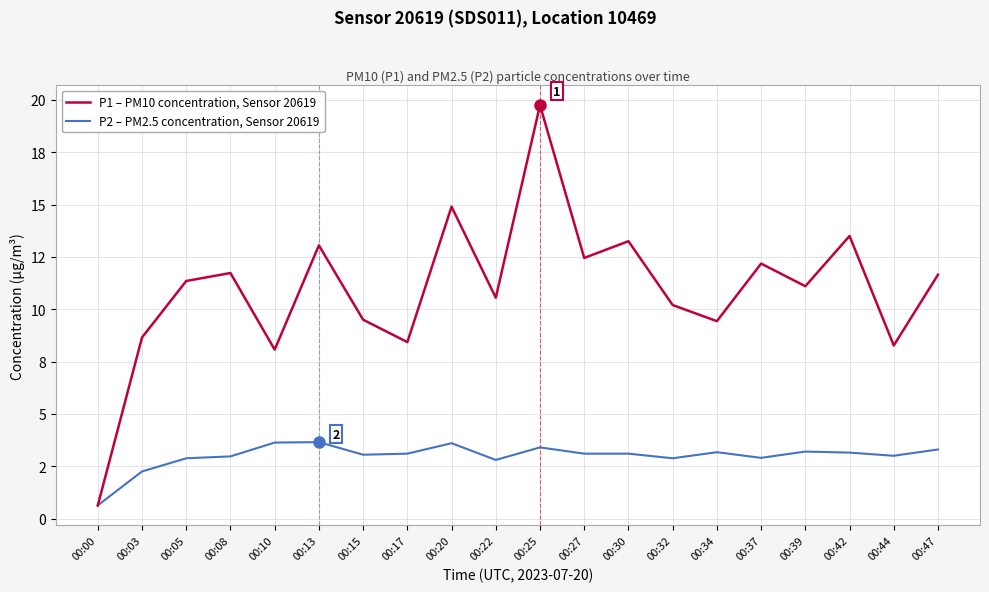

What are all the series names shown in the legend?

P1 – PM10 concentration, Sensor 20619, P2 – PM2.5 concentration, Sensor 20619